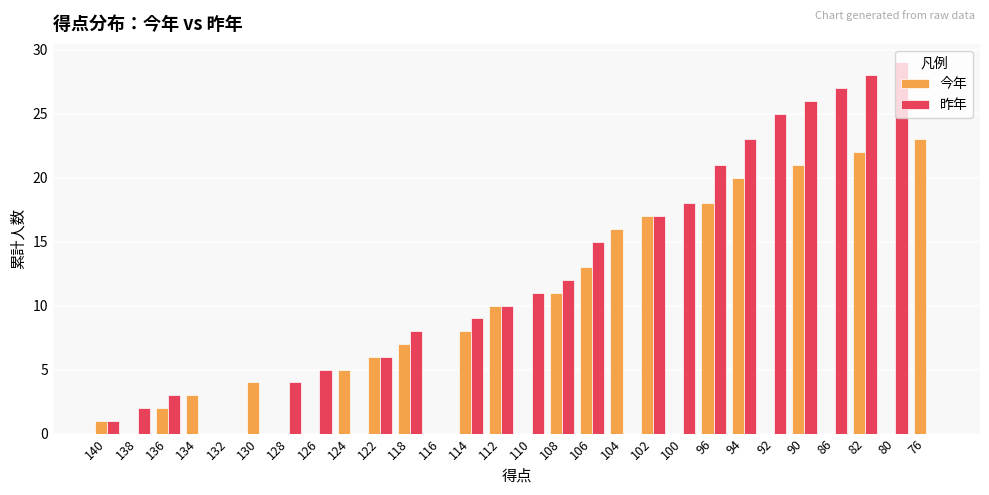

Between 134 and 76, which series saw the biggest shift?

今年